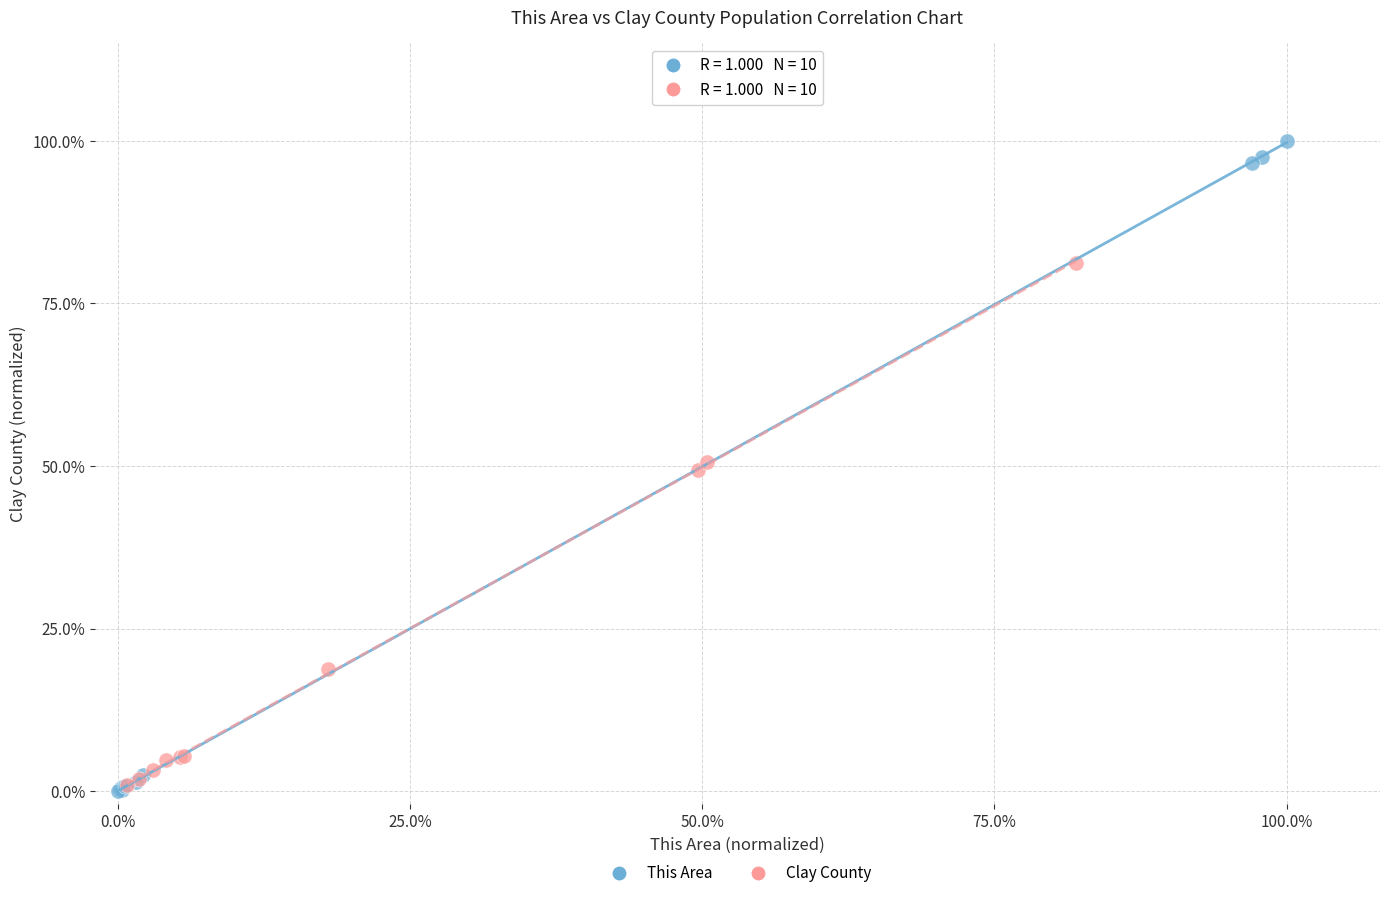

Which series contains the lowest Y value?

This Area